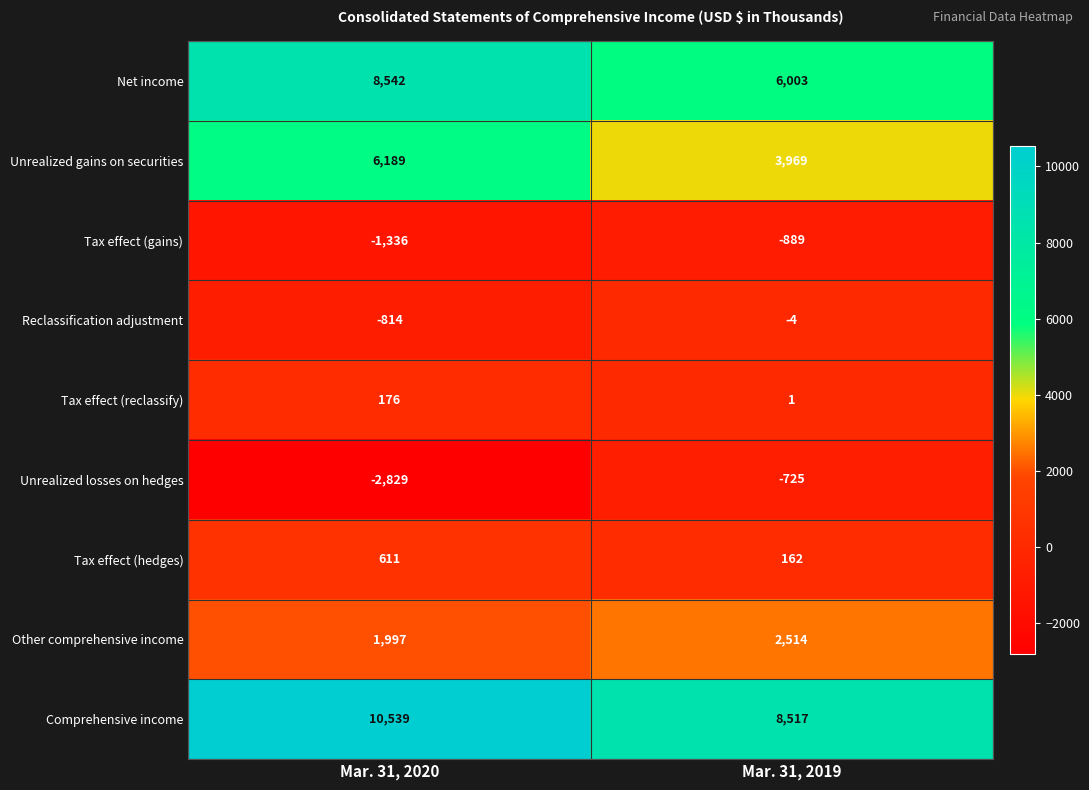

Where is Reclassification adjustment nearest to the value -409?

Mar. 31, 2020